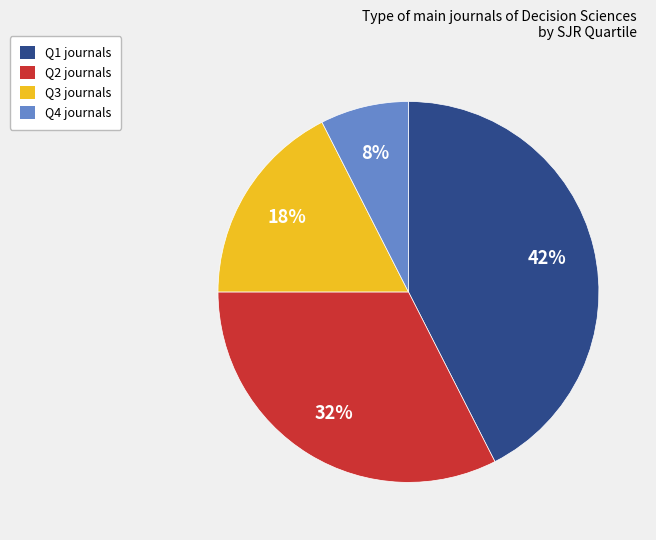

Between Q2 and Q3, which is larger?

Q2